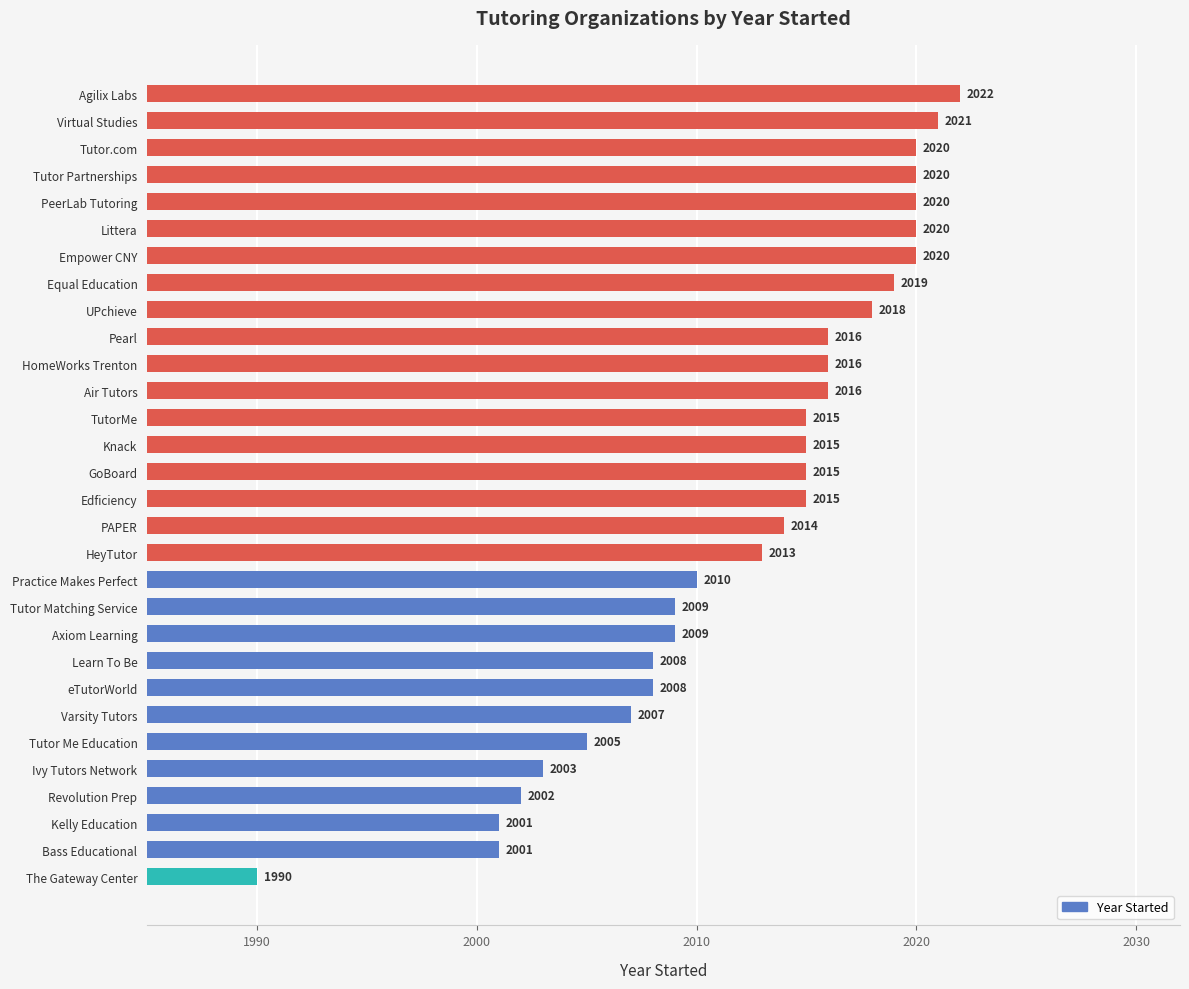

Approximately how many times larger is the value at The Gateway Center compared to HomeWorks Trenton?

1.0